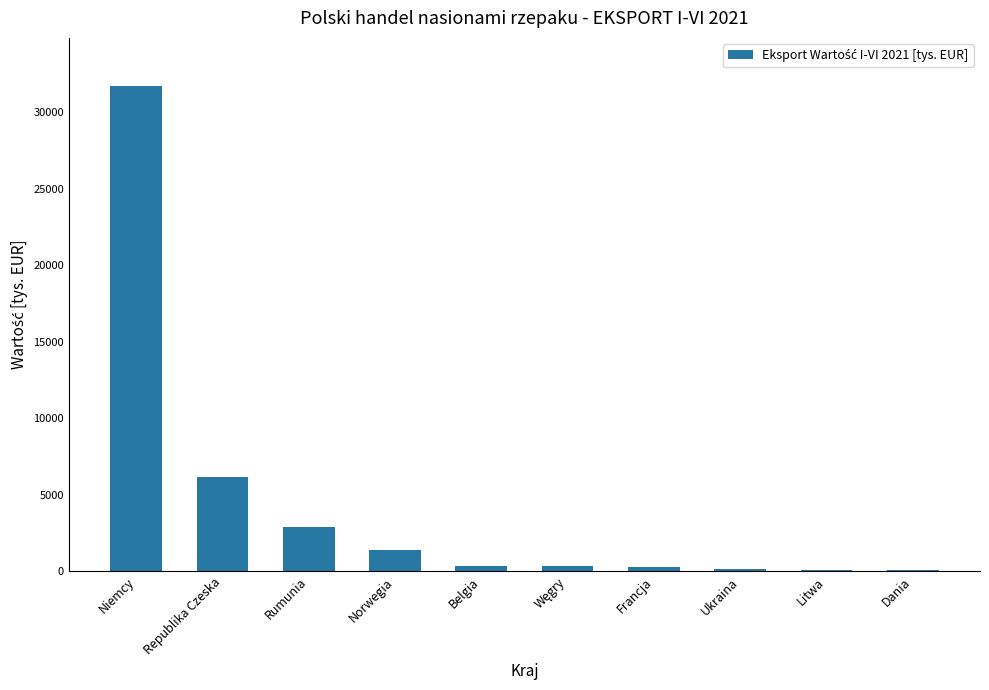

What is the greatest value displayed?

31669.0